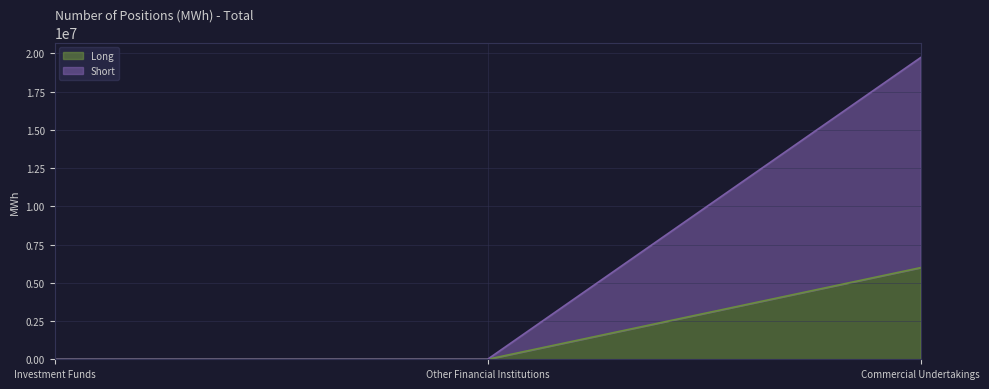

How many distinct data groups are displayed?

2